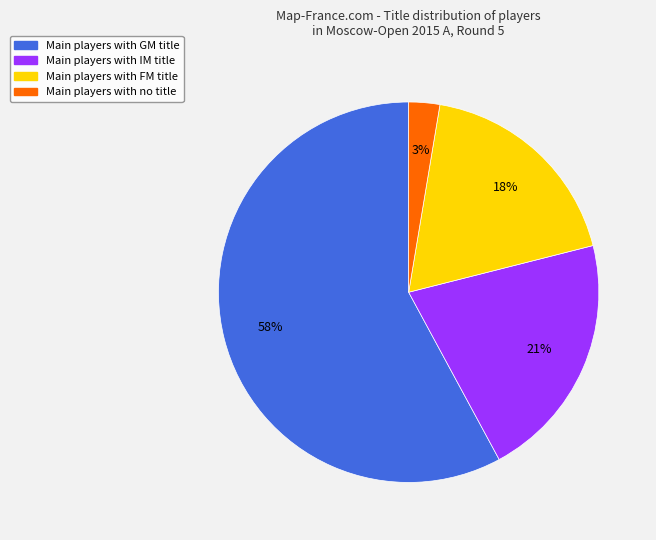

To the nearest percent, what is the average slice percentage?

25%